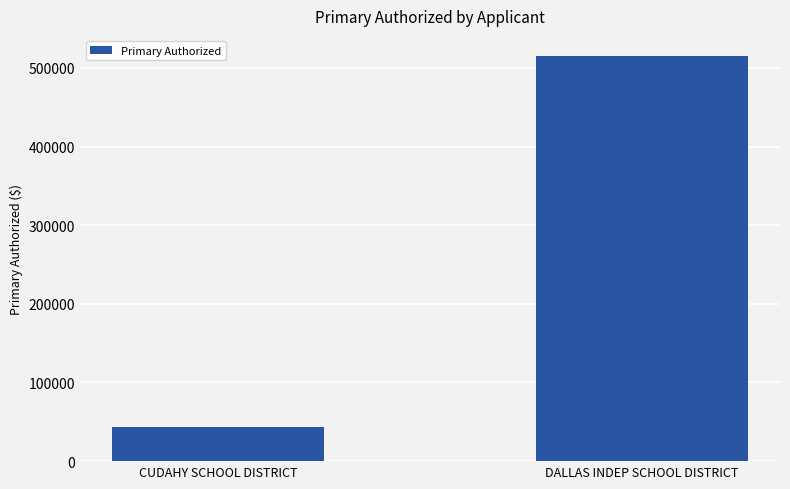

How many data points are above 514931?

1